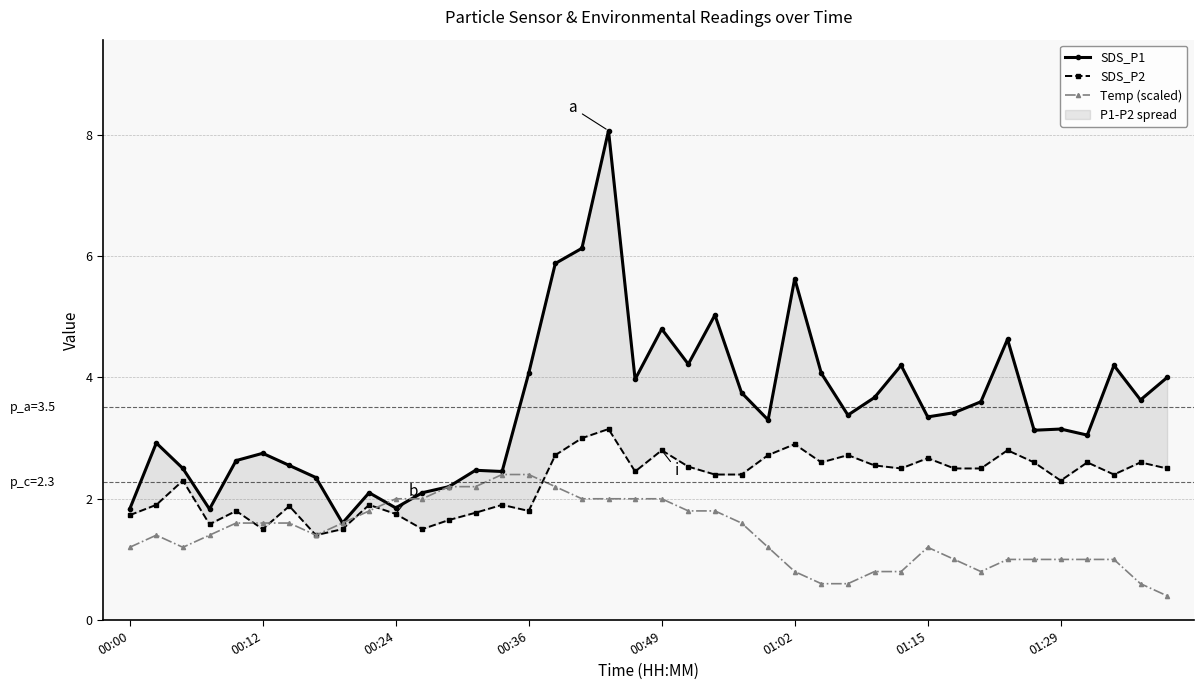

What value does the Temp (scaled) series have at 01:15?

1.2